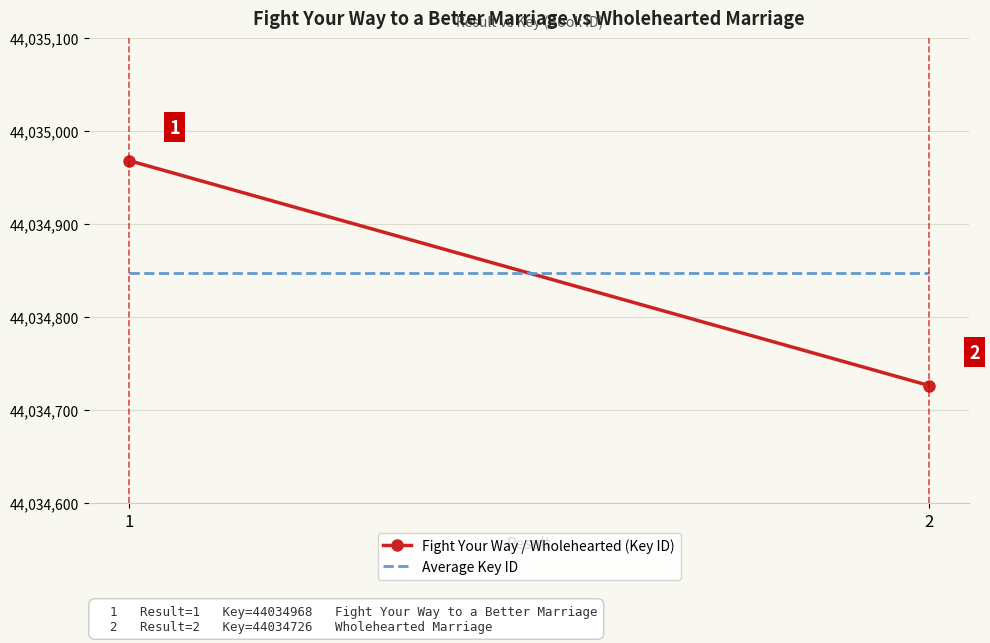

What is the maximum value for Fight Your Way / Wholehearted (Key ID)?

44034968